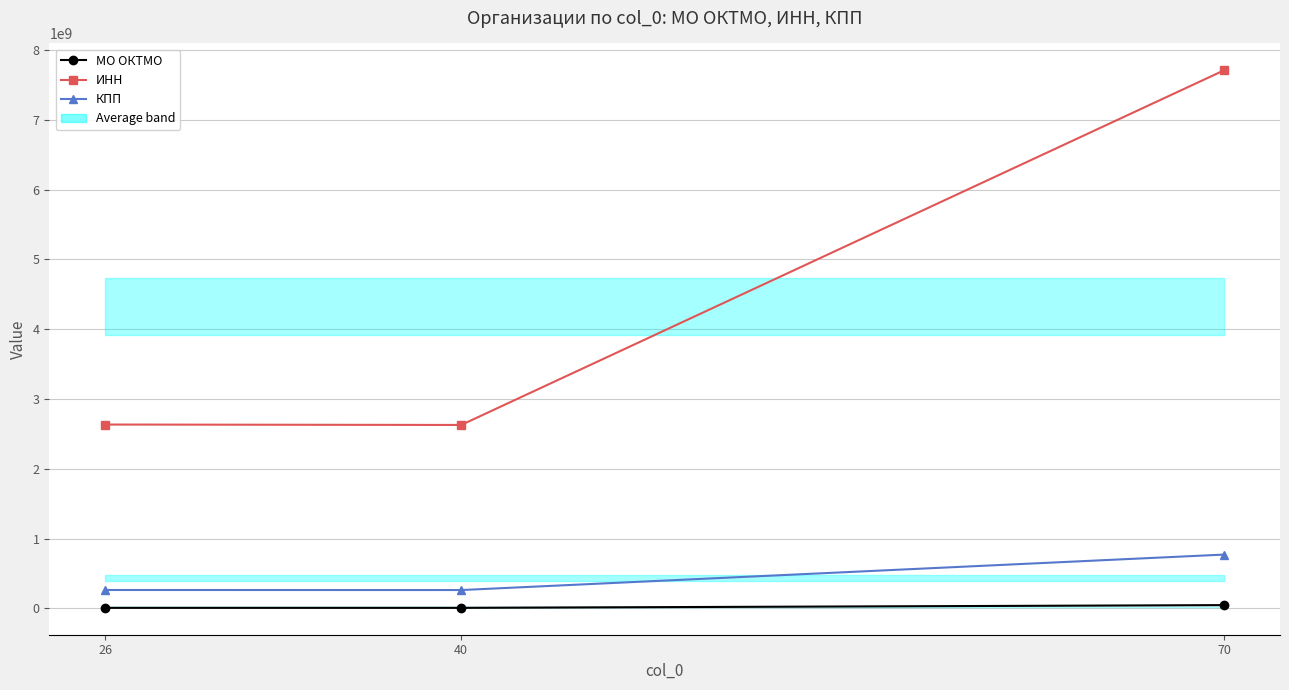

What is the smallest value displayed?

7701000